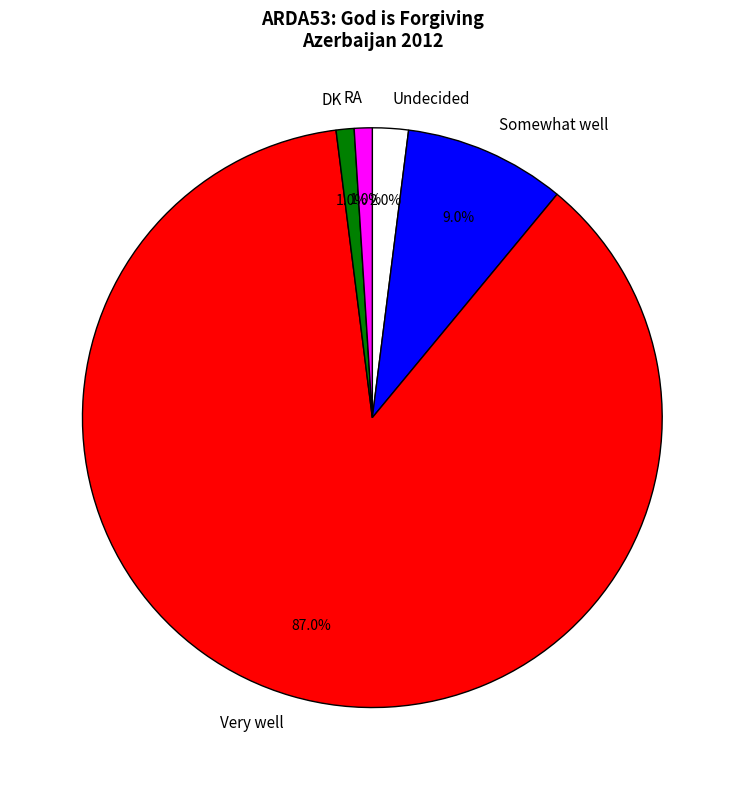

Which category accounts for the majority?

Very well